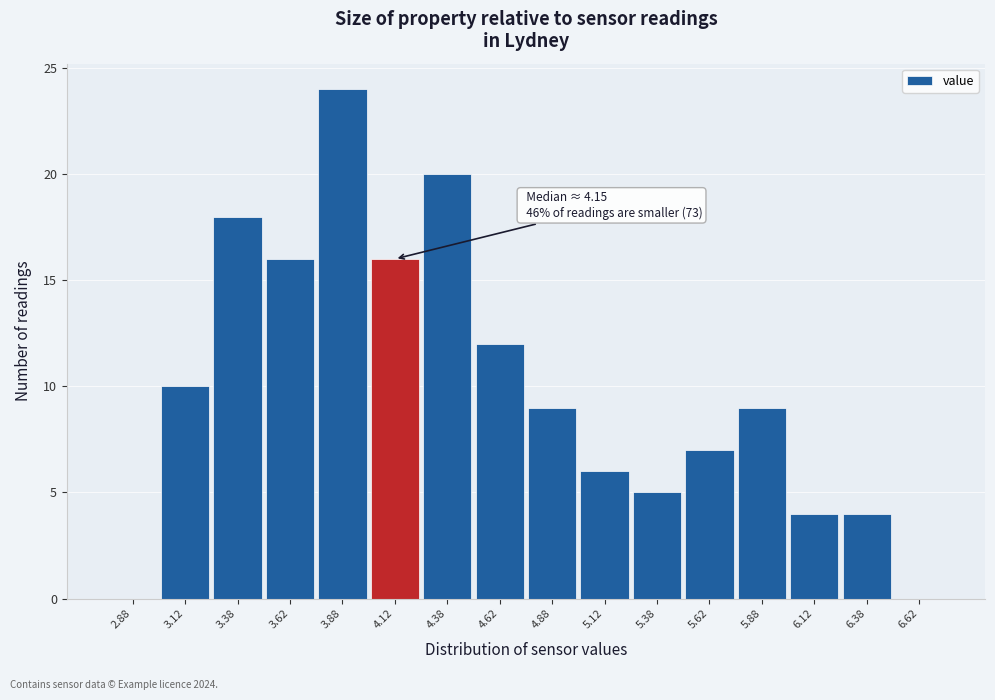

Which range on the x-axis has the tallest bar?

3.75 to 4.00